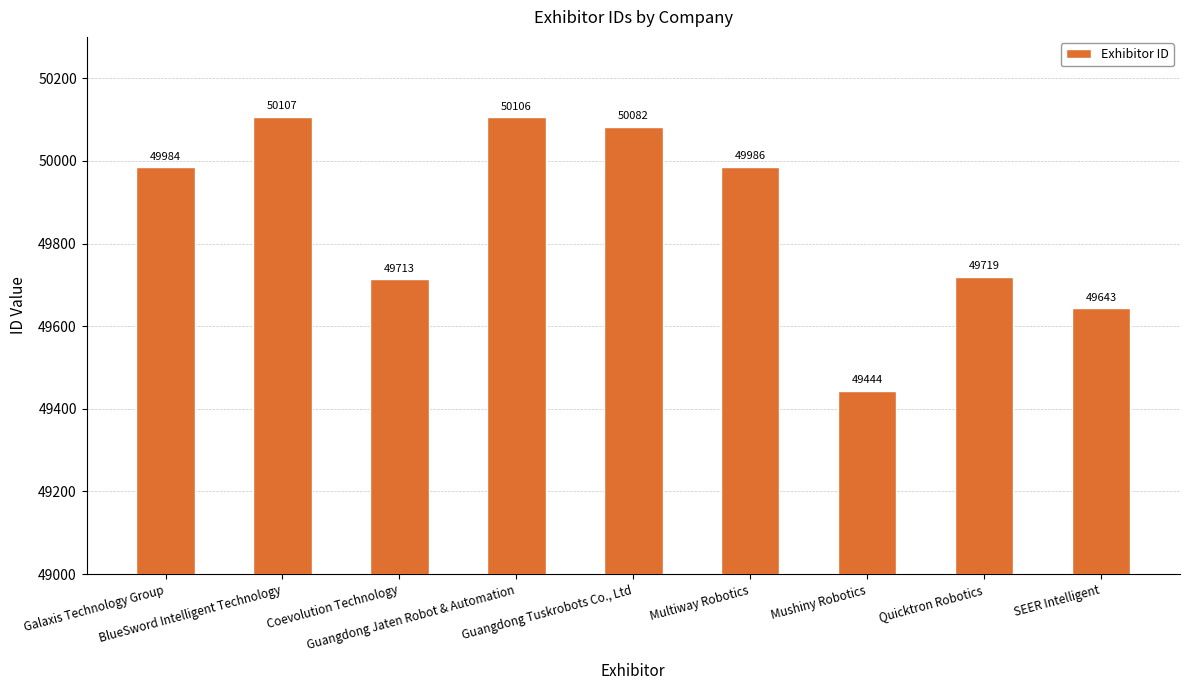

What is the average value?

49865